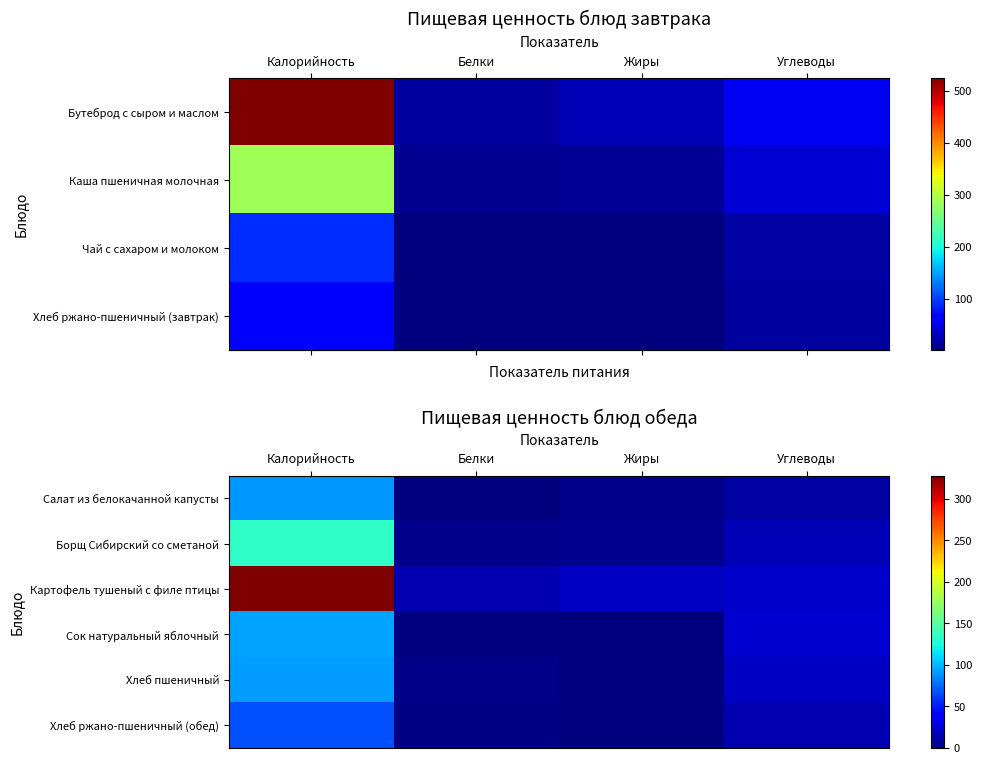

What is the sum of all row_0 values?

106.5